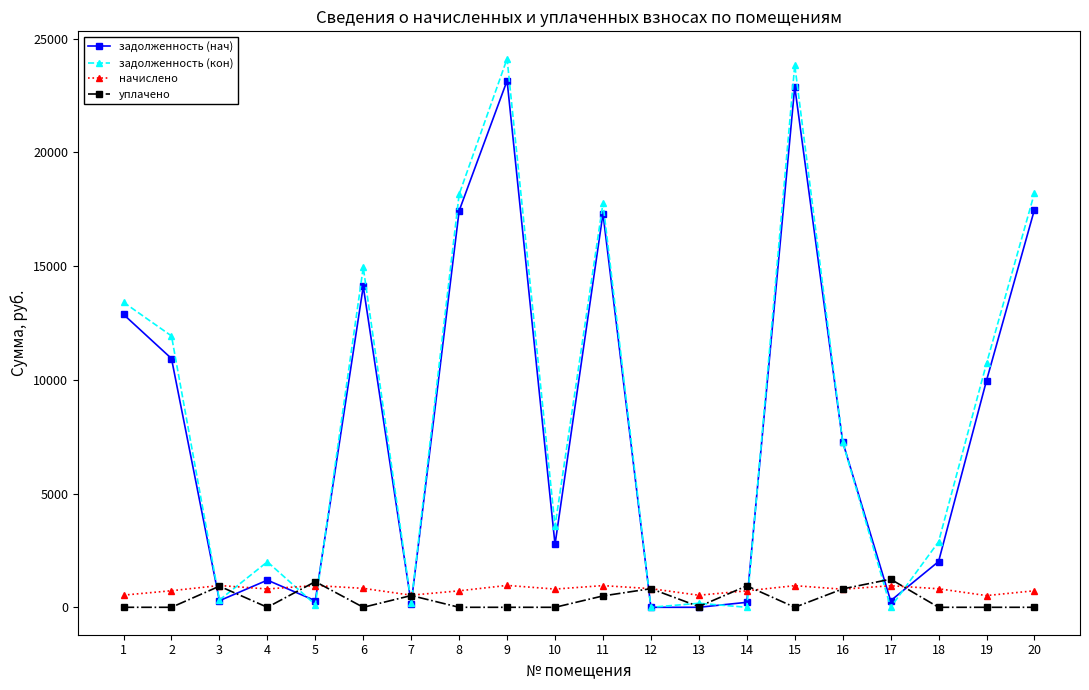

The value of задолженность (кон) at 2 is 2509.6. True or false?

False